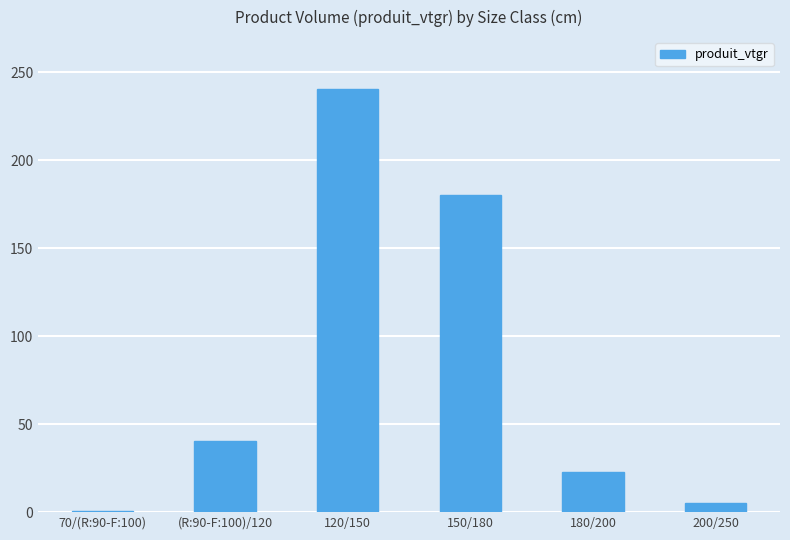

True or false: the data shows 316.1 at 150/180.

False